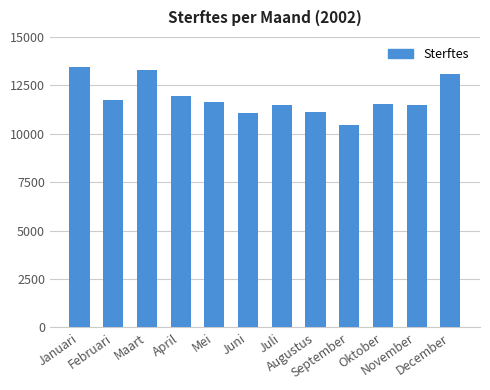

Count the number of categories in the chart.

12